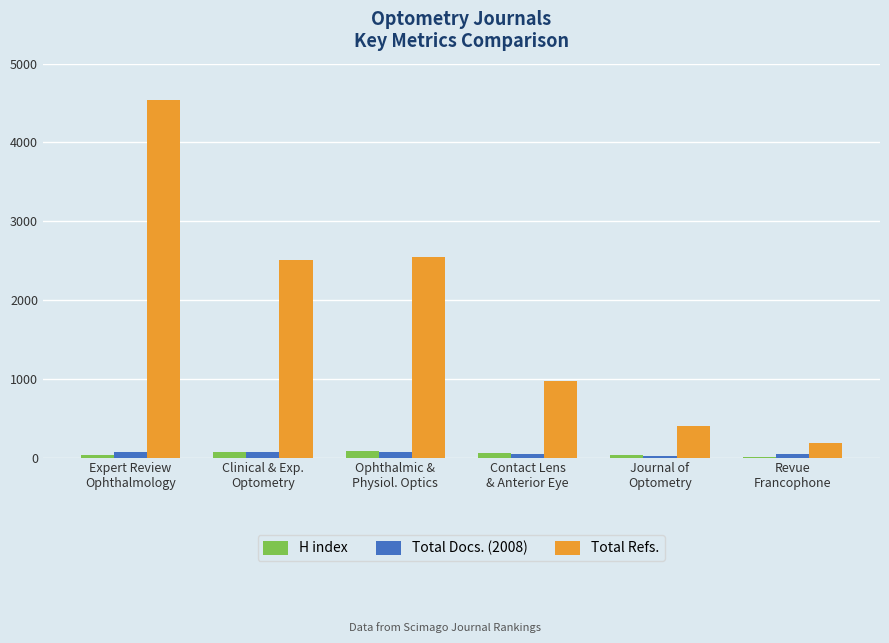

What value does the Total Refs. series have at Journal of
Optometry?

403